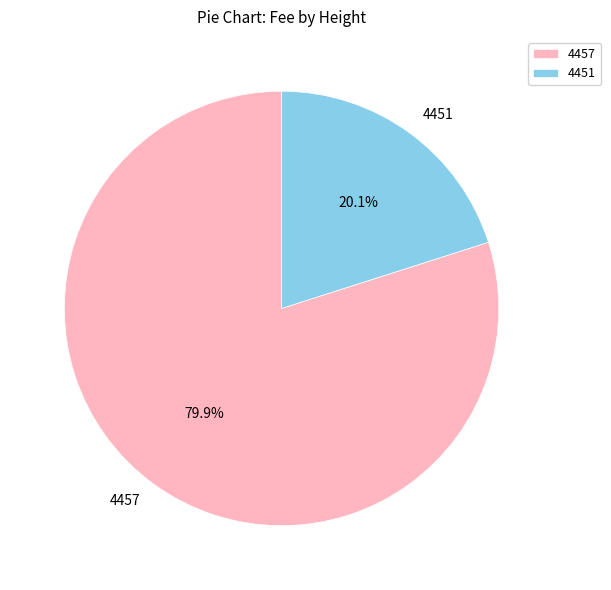

Which slice is the smallest?

4451